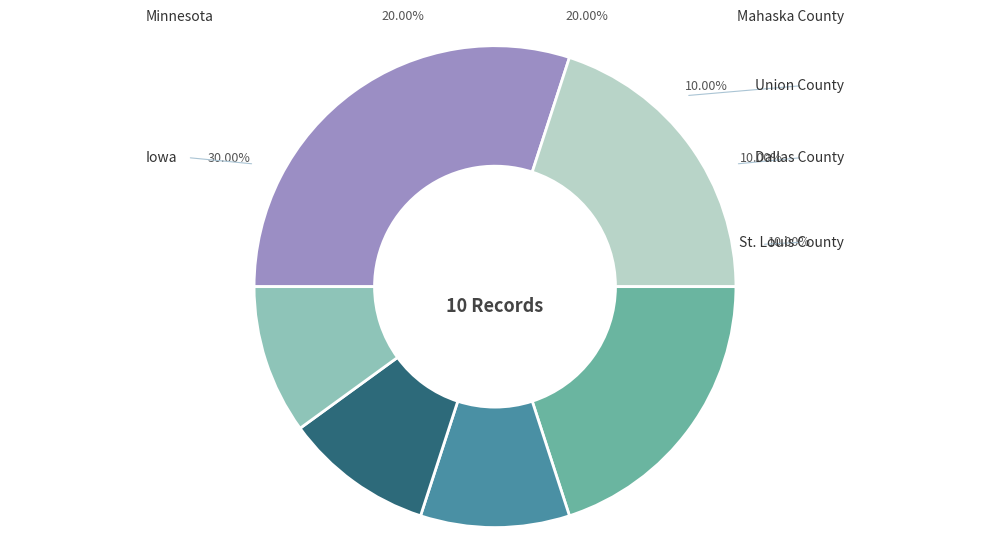

To the nearest percent, what is the average slice percentage?

17%